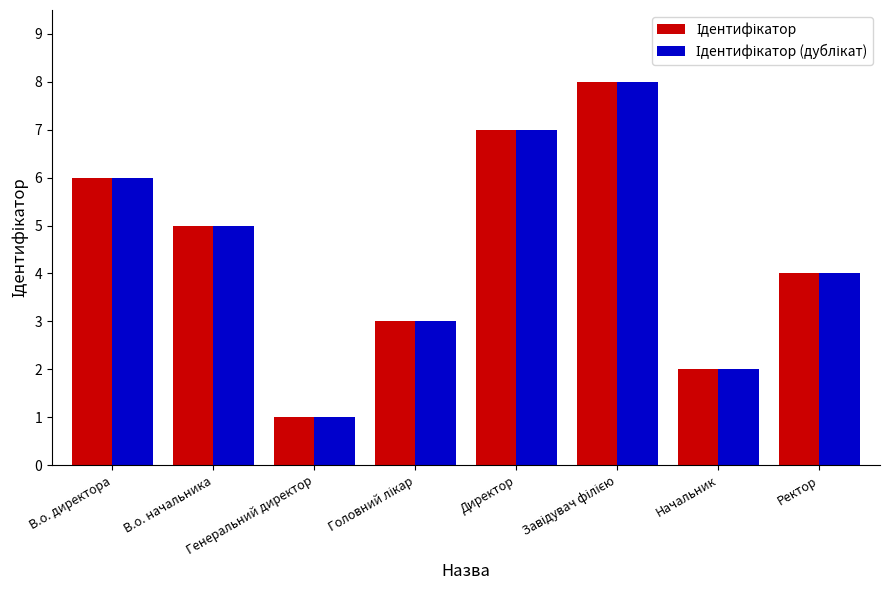

What is the maximum value shown in the chart?

8